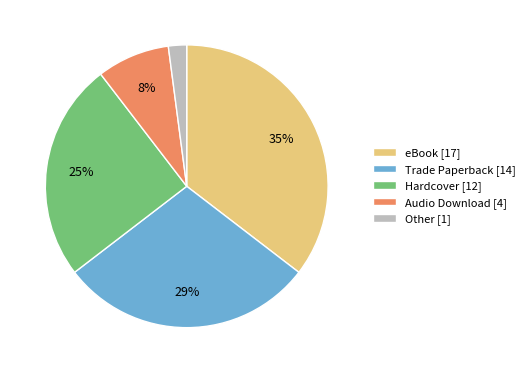

Which has a higher value, Trade Paperback or Hardcover?

Trade Paperback